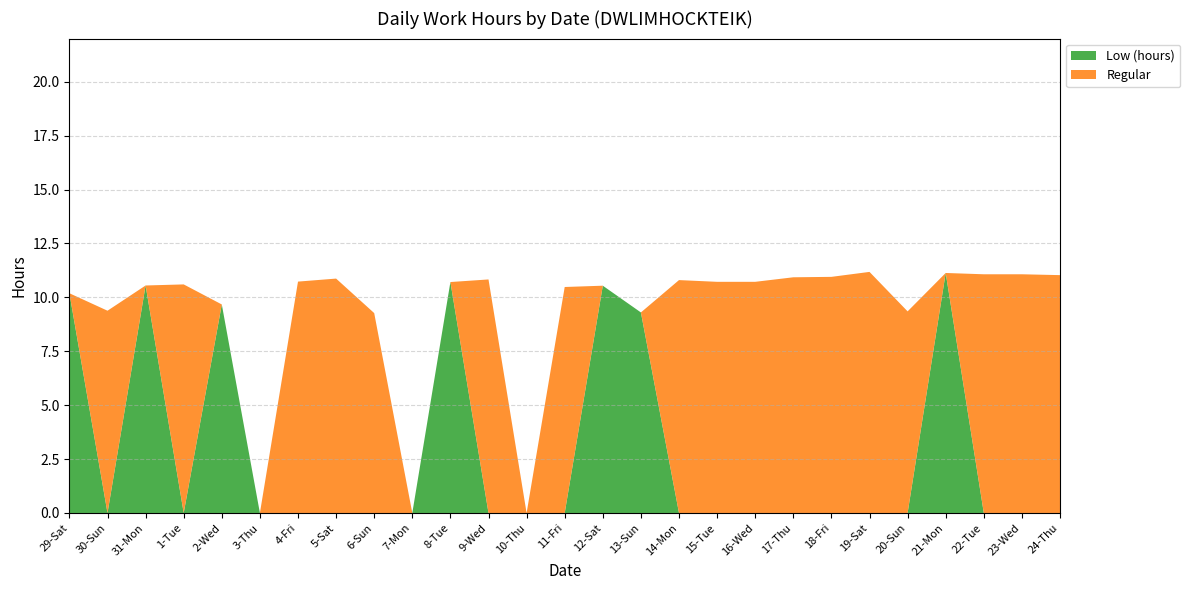

Reading left to right, extract all data points from this chart.

Low (hours): 29-Sat=10.2	30-Sun=0.0	31-Mon=10.6	1-Tue=0.0	2-Wed=9.7	3-Thu=0.0	4-Fri=0.0	5-Sat=0.0	6-Sun=0.0	7-Mon=0.0	8-Tue=10.7	9-Wed=0.0	10-Thu=0.0	11-Fri=0.0	12-Sat=10.5	13-Sun=9.3	14-Mon=0.0	15-Tue=0.0	16-Wed=0.0	17-Thu=0.0	18-Fri=0.0	19-Sat=0.0	20-Sun=0.0	21-Mon=11.1	22-Tue=0.0	23-Wed=0.0	24-Thu=0.0
Regular: 29-Sat=0.0	30-Sun=9.4	31-Mon=0.0	1-Tue=10.6	2-Wed=0.0	3-Thu=0.0	4-Fri=10.7	5-Sat=10.9	6-Sun=9.3	7-Mon=0.0	8-Tue=0.0	9-Wed=10.8	10-Thu=0.0	11-Fri=10.5	12-Sat=0.0	13-Sun=0.0	14-Mon=10.8	15-Tue=10.7	16-Wed=10.7	17-Thu=10.9	18-Fri=10.9	19-Sat=11.2	20-Sun=9.3	21-Mon=0.0	22-Tue=11.1	23-Wed=11.1	24-Thu=11.0